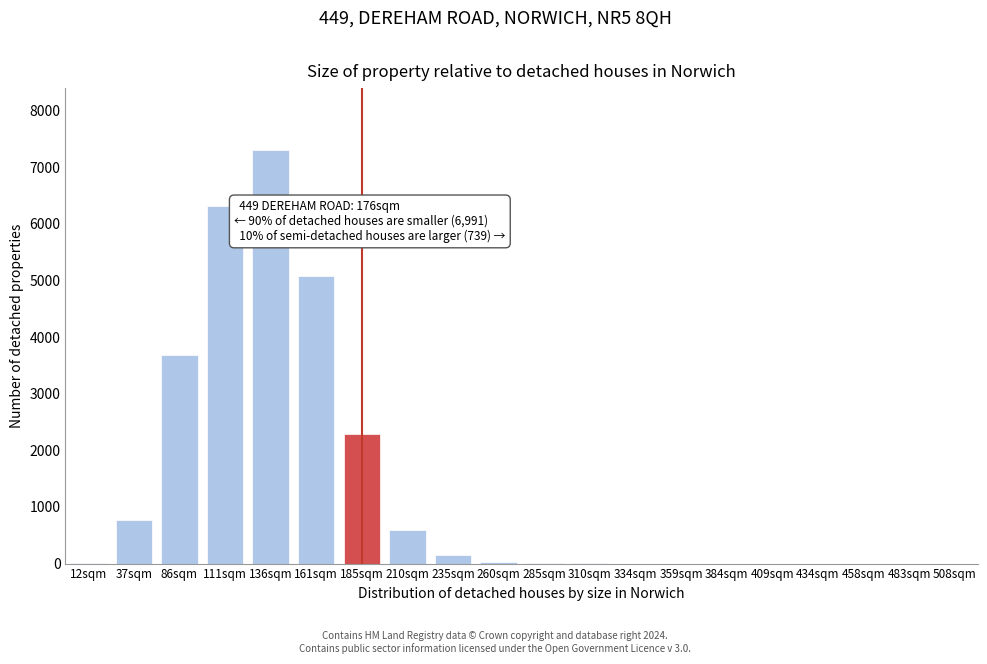

Which label corresponds to the largest value in the chart?

136sqm